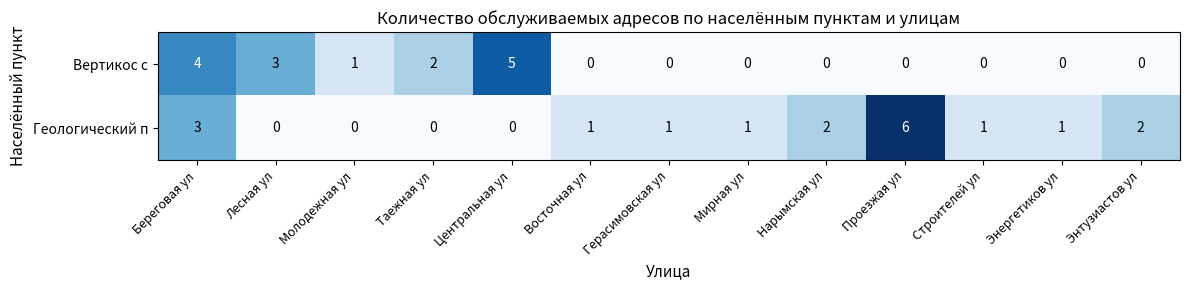

At which category is the sum across all series the highest?

Береговая ул